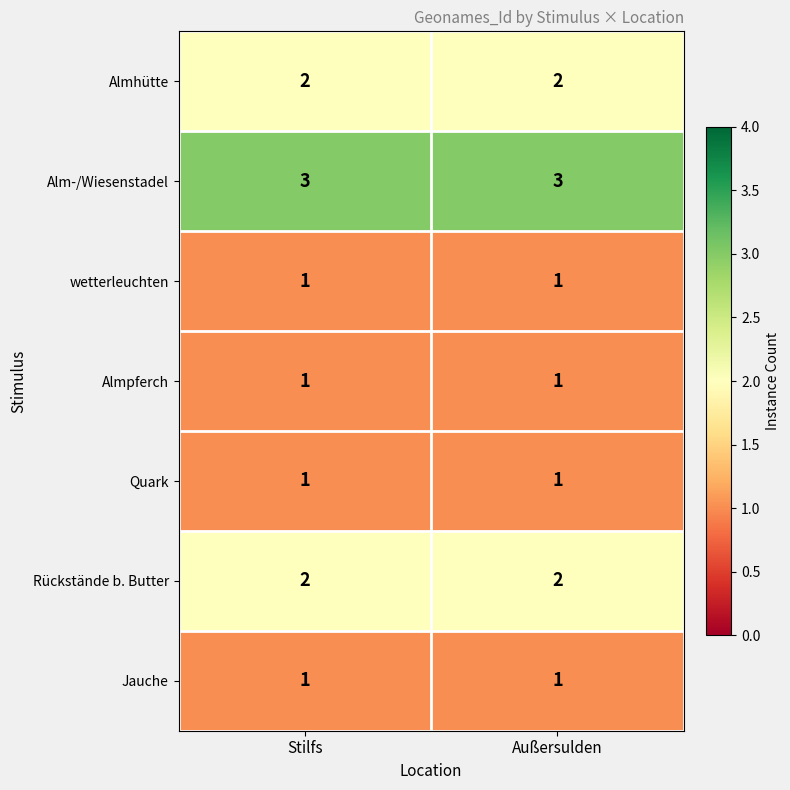

What is the sum of the Almhütte values at Stilfs and Außersulden?

4